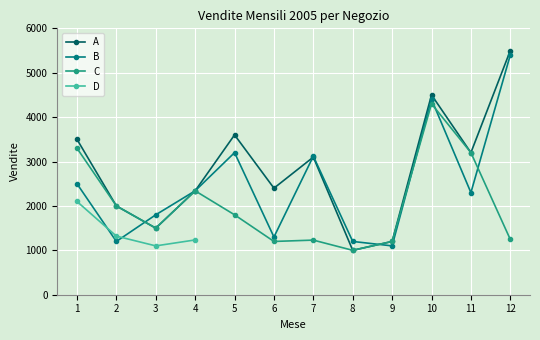

Which category has the lowest value in the C series?

8